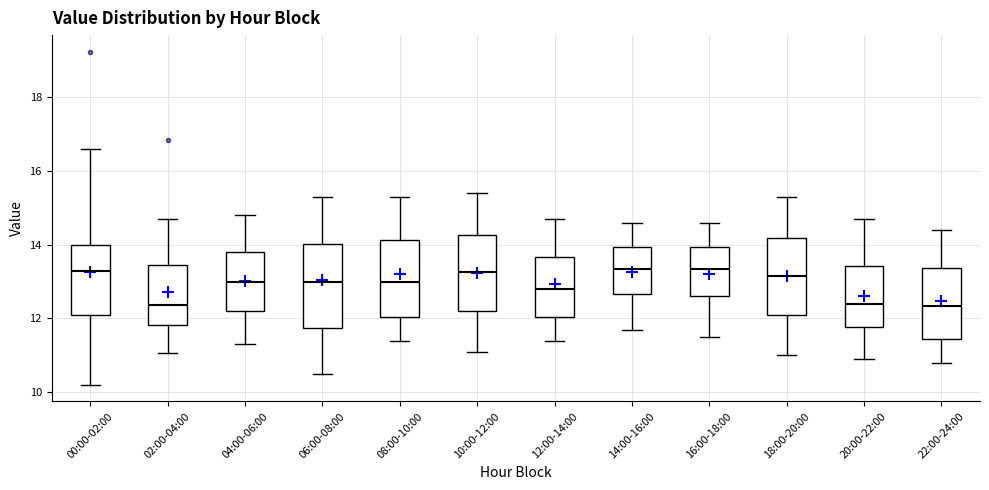

Where is the upper edge of the box for 10:00-12:00 on the y-axis? The values are not printed on the chart, so give them approximately, as read against the axis.

14.2